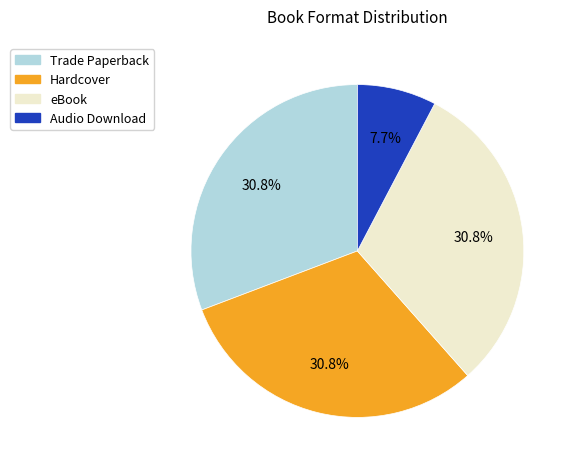

The Audio Download slice represents 1% of the pie. True or false?

False